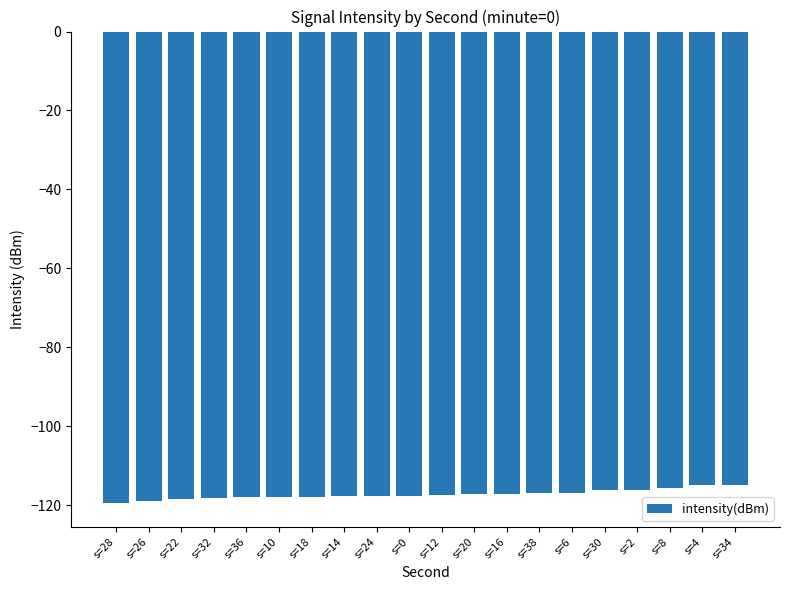

What is the greatest value displayed?

-115.0